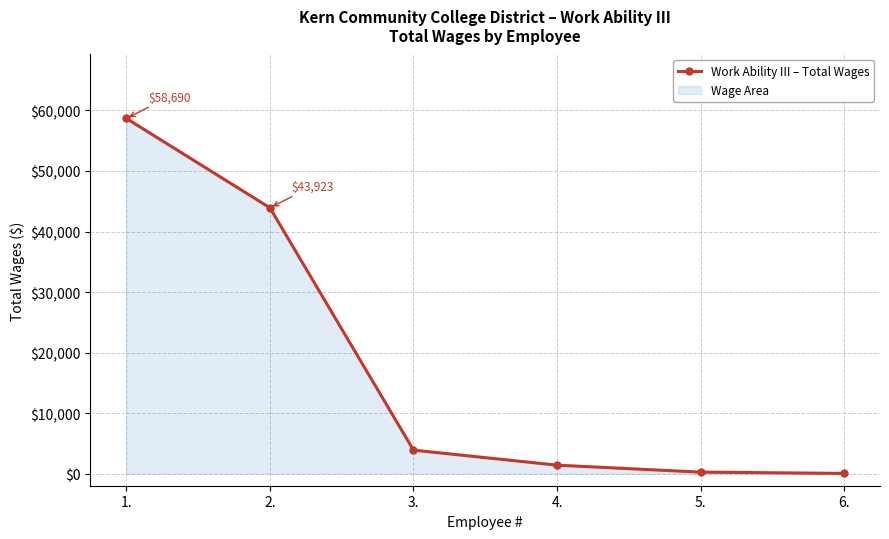

What is the label of the 1st point from the left?

1.